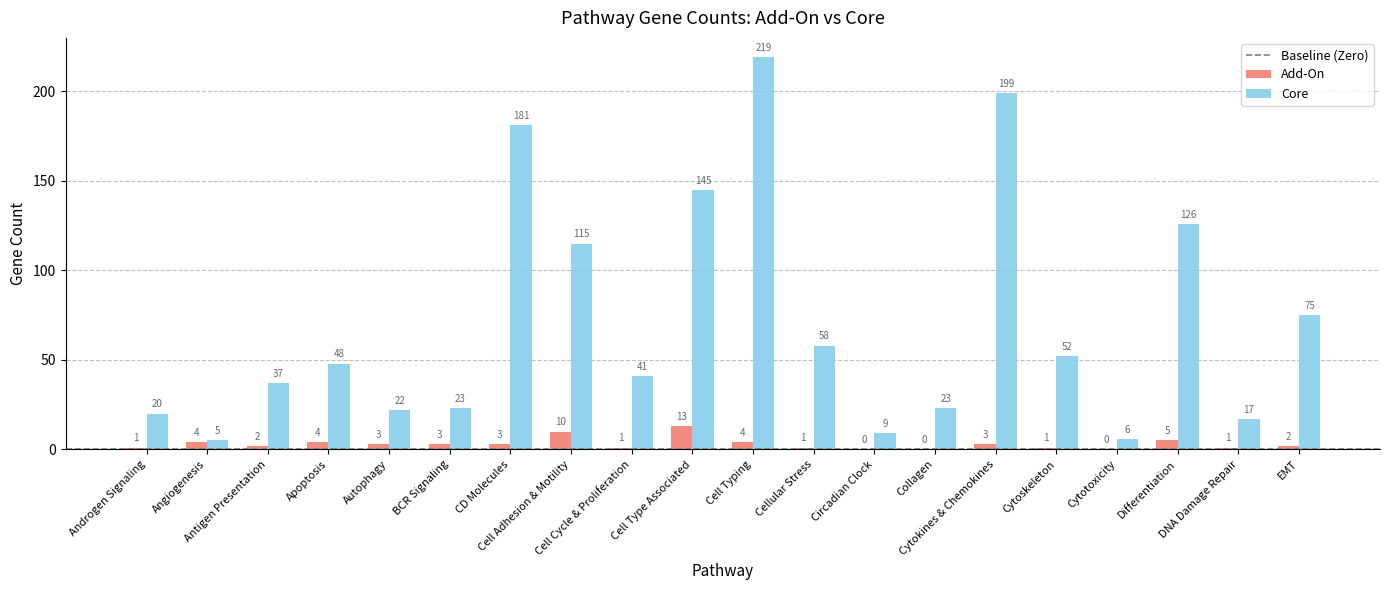

Where does the Add-On series first go above 3?

Angiogenesis